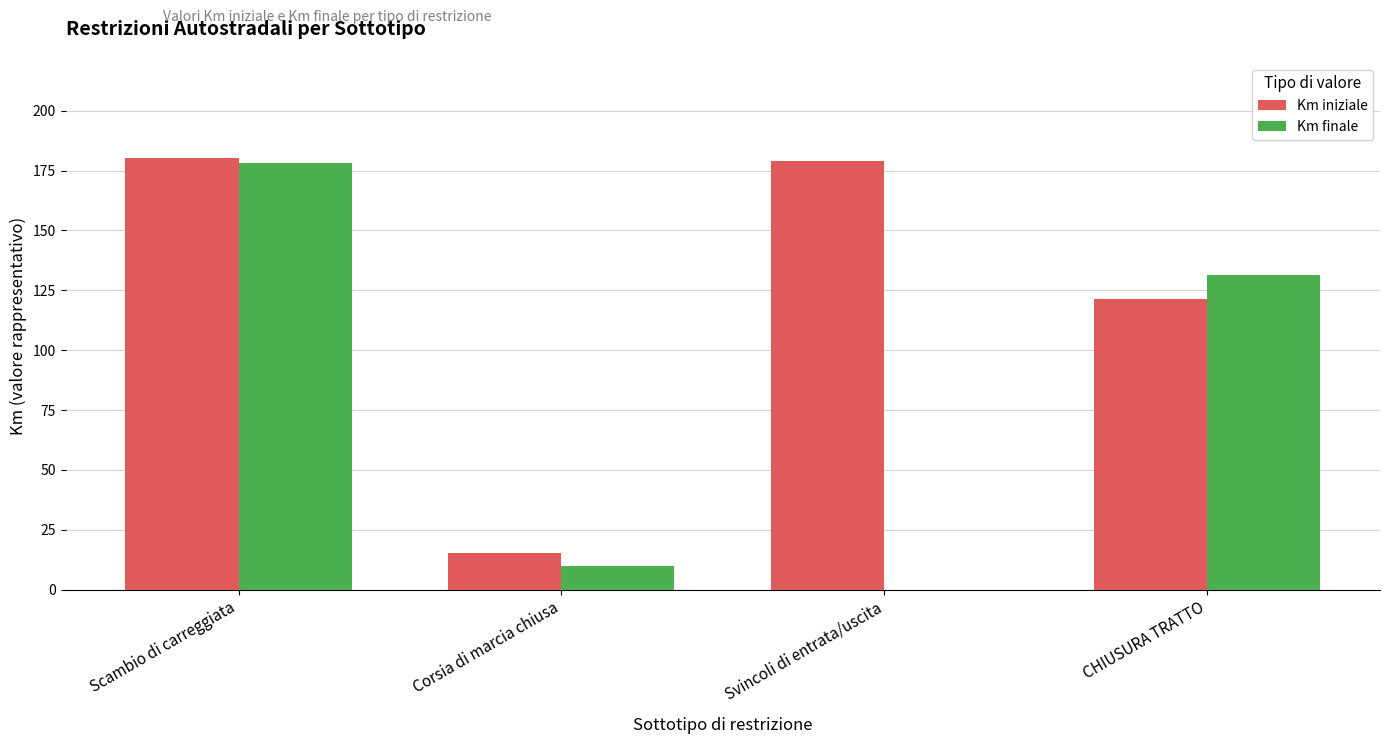

What is the maximum value for Km iniziale?

180.1